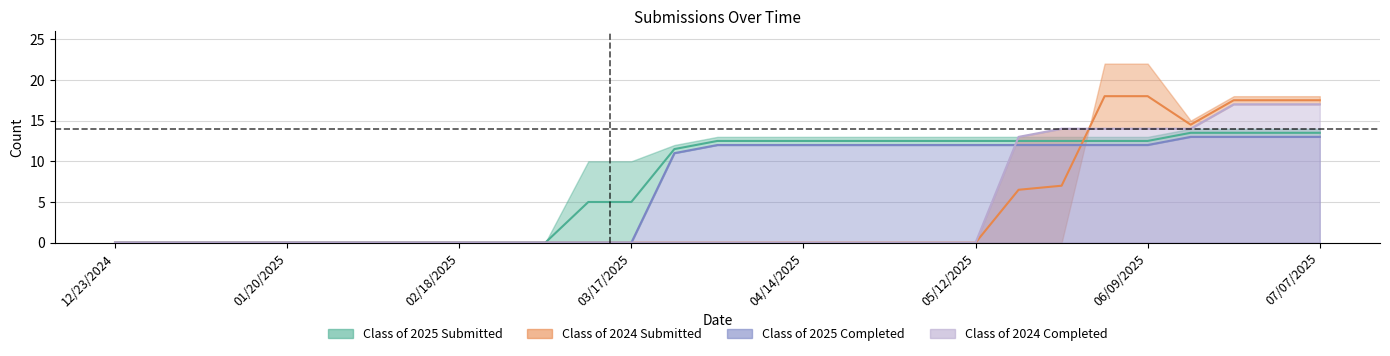

How many data points in Class of 2025 Completed are above 12?

4